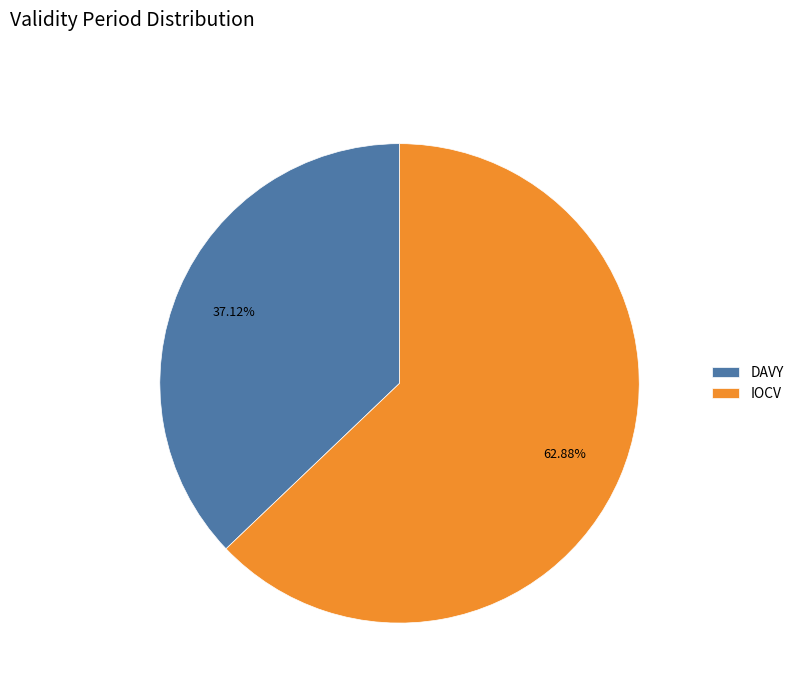

Is IOCV the majority of the pie?

Yes